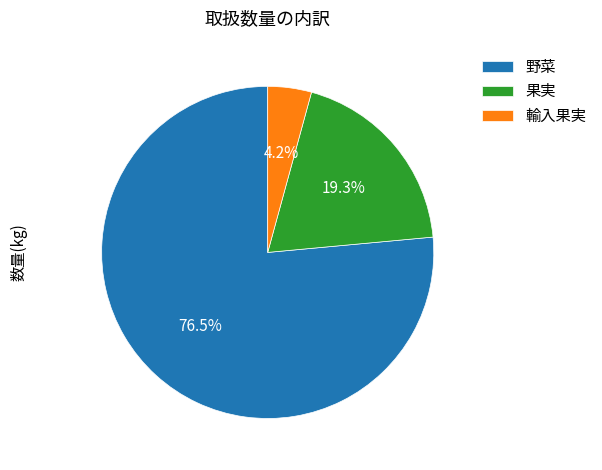

Do 野菜 and 輸入果実 together represent more than half of the pie?

Yes